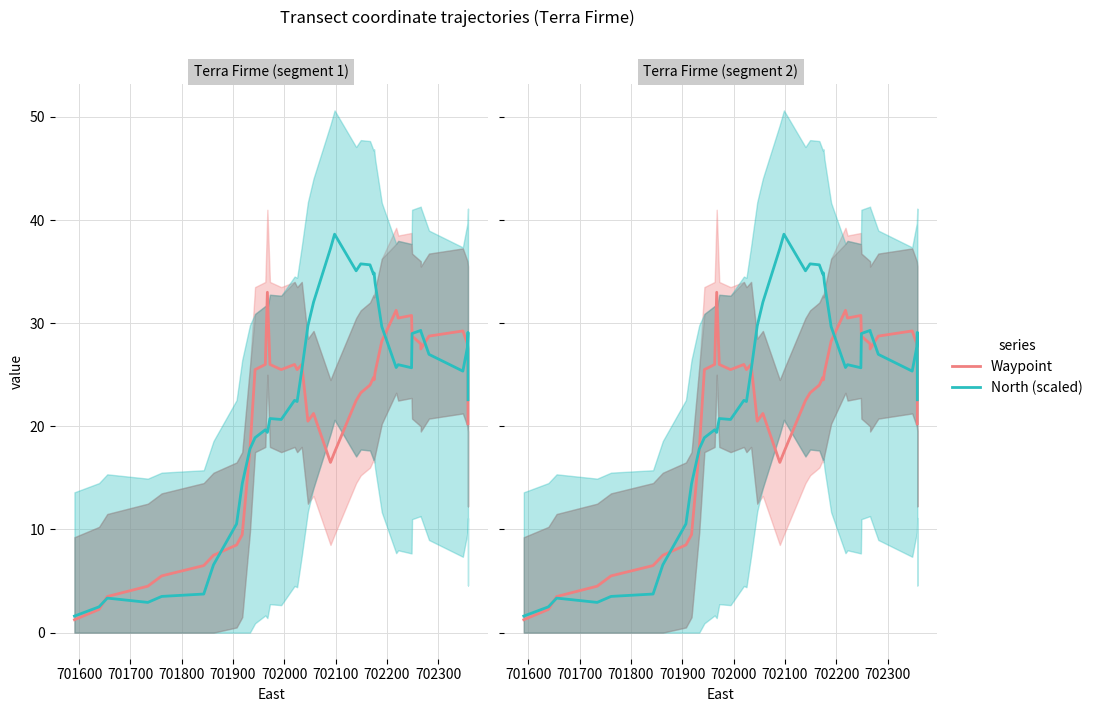

What is the difference between the maximum and minimum values in the North (scaled) series?

37.0